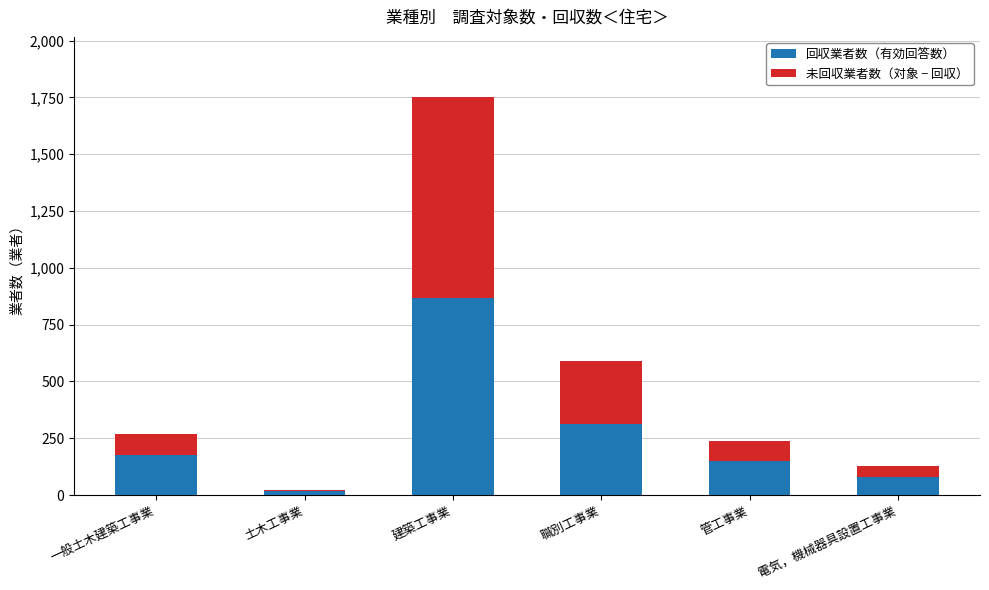

What are all the series names shown in the legend?

回収業者数（有効回答数）, 未回収業者数（対象 − 回収）